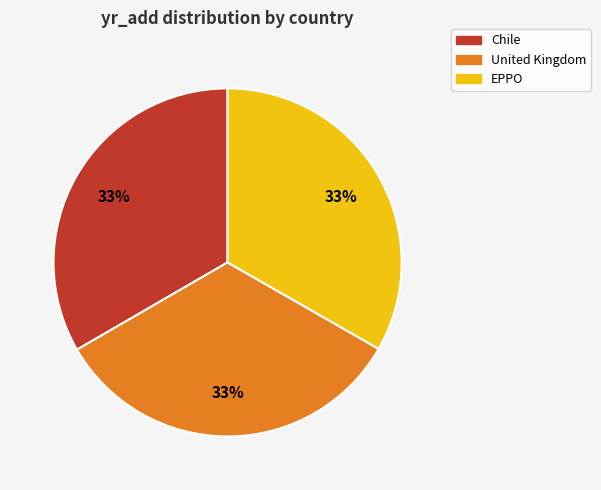

Combined, do United Kingdom and EPPO account for over 50%?

Yes